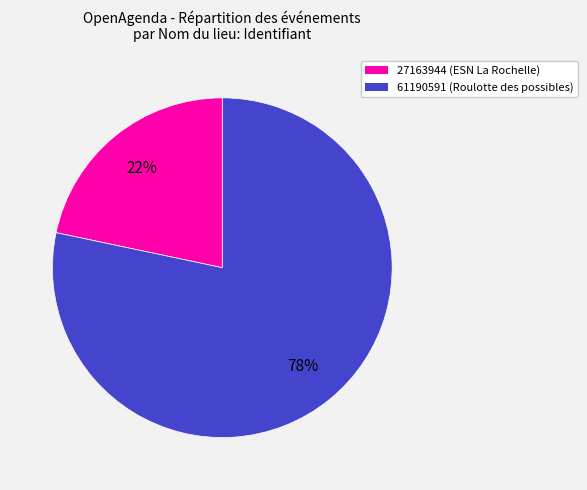

The 27163944 slice represents 22% of the pie. True or false?

True